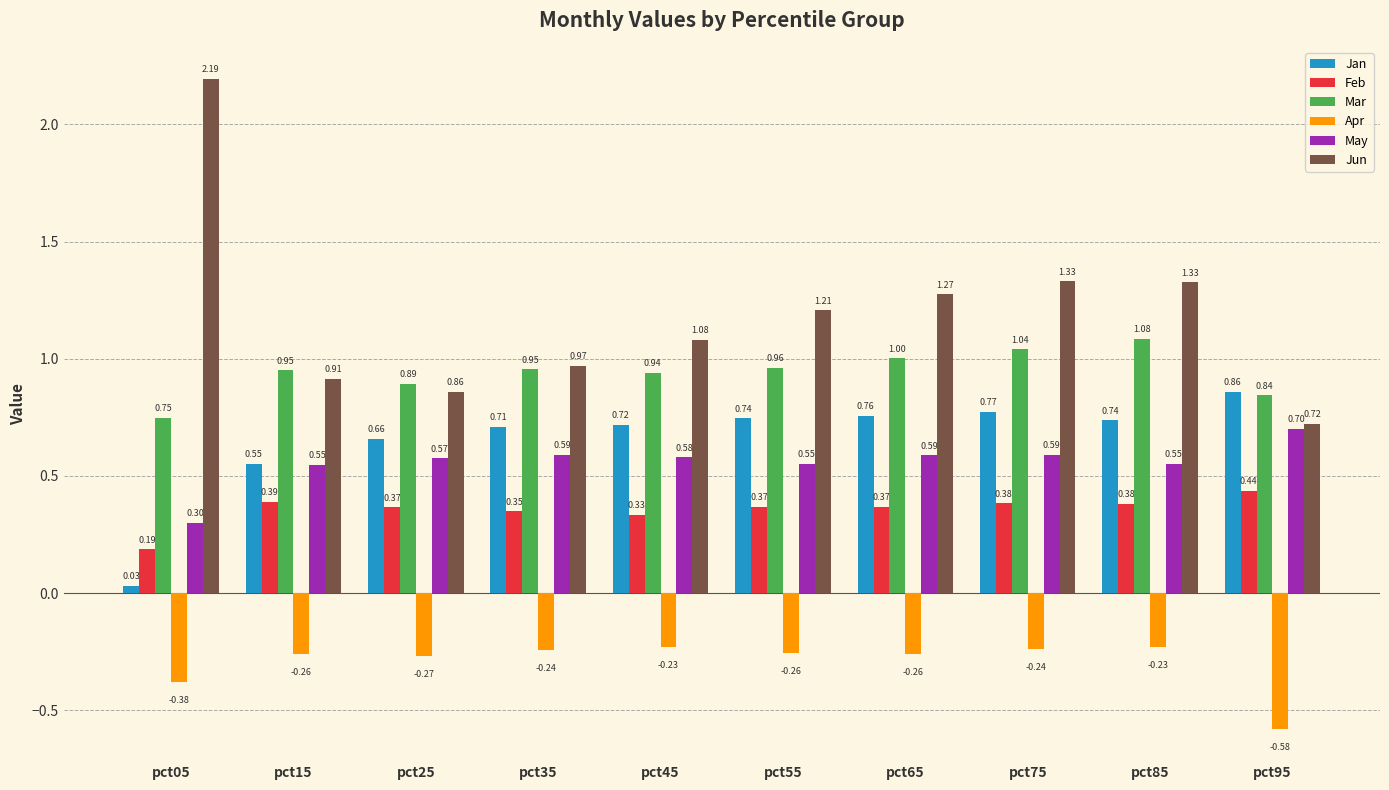

Where is Jun nearest to the value 1?

pct35